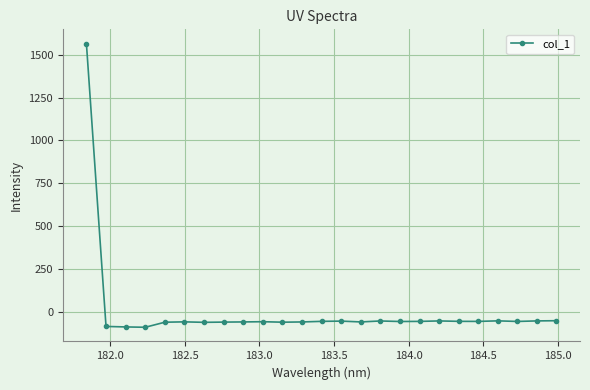

What is the greatest value displayed?

1565.8